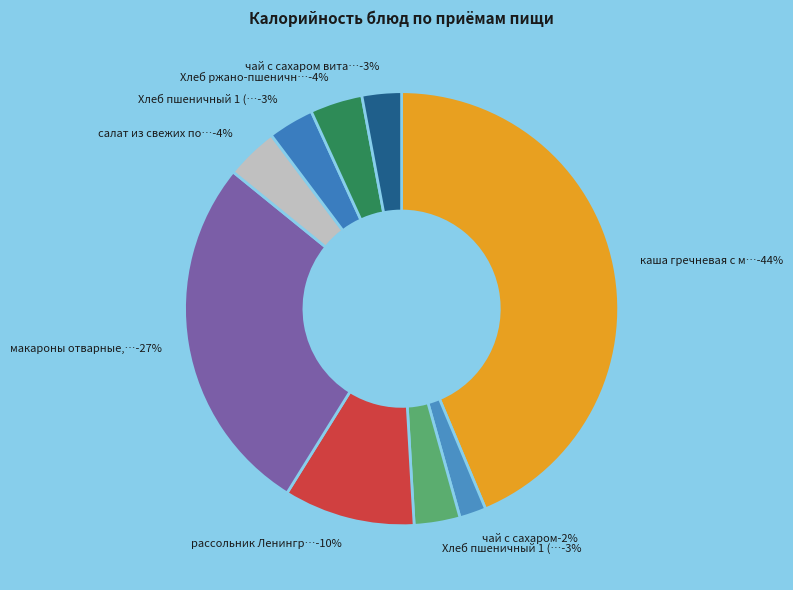

Which has a higher value, Хлеб ржано-пшеничный 1 or макароны отварные, сосиски молочные?

макароны отварные, сосиски молочные